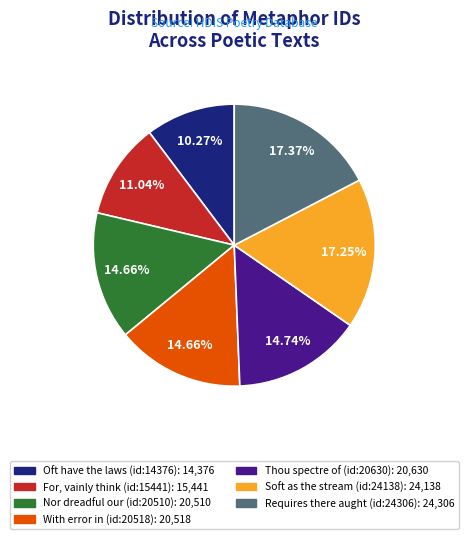

Is there any slice that represents more than half of the pie?

No